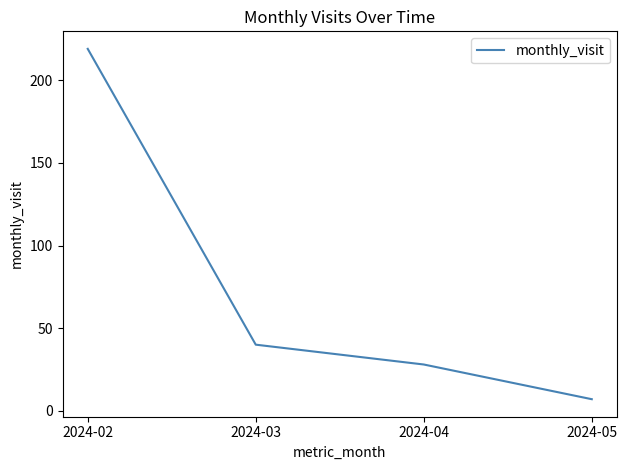

Where is the data nearest to the value 113?

2024-03